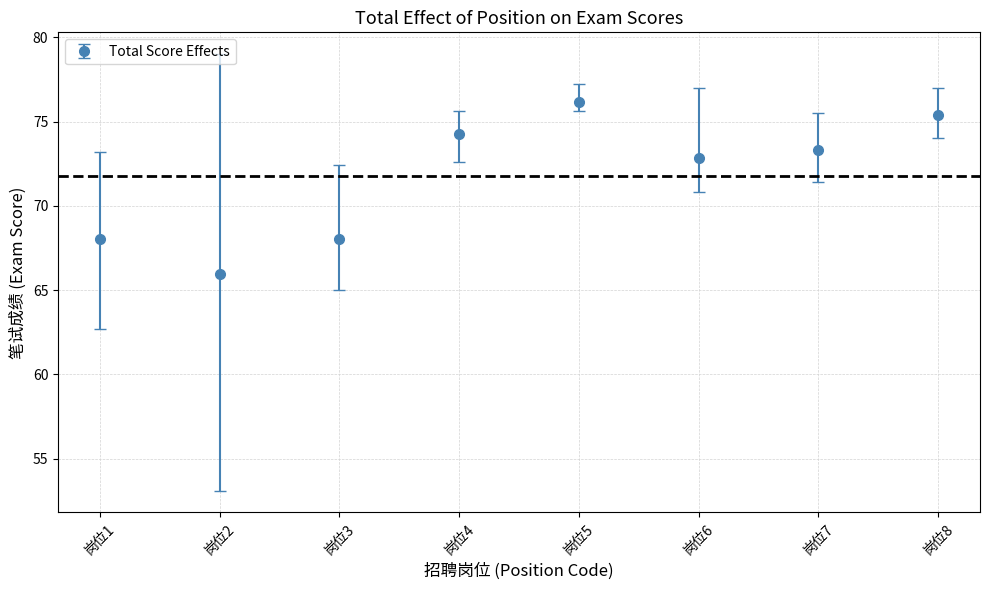

What is the value of the 5th point from the left?

76.2